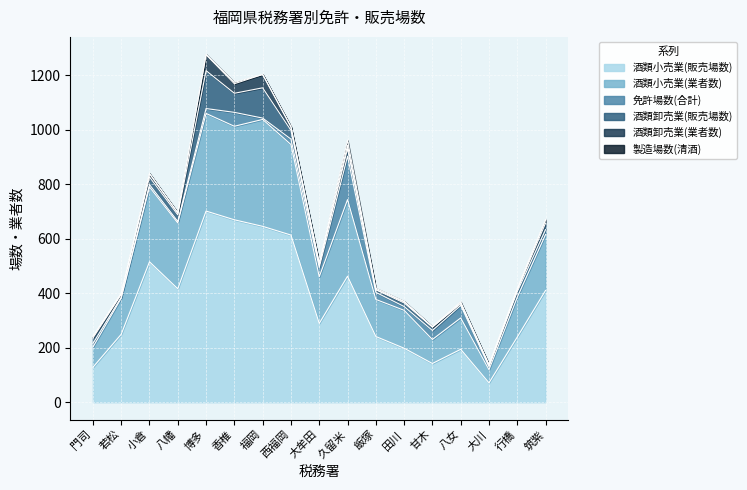

List the labels in order of 製造場数(清酒) value, largest first.

久留米, 香椎, 大牟田, 飯塚, 八女, 博多, 西福岡, 田川, 行橋, 筑紫, 小倉, 八幡, 甘木, 大川, 門司, 若松, 福岡